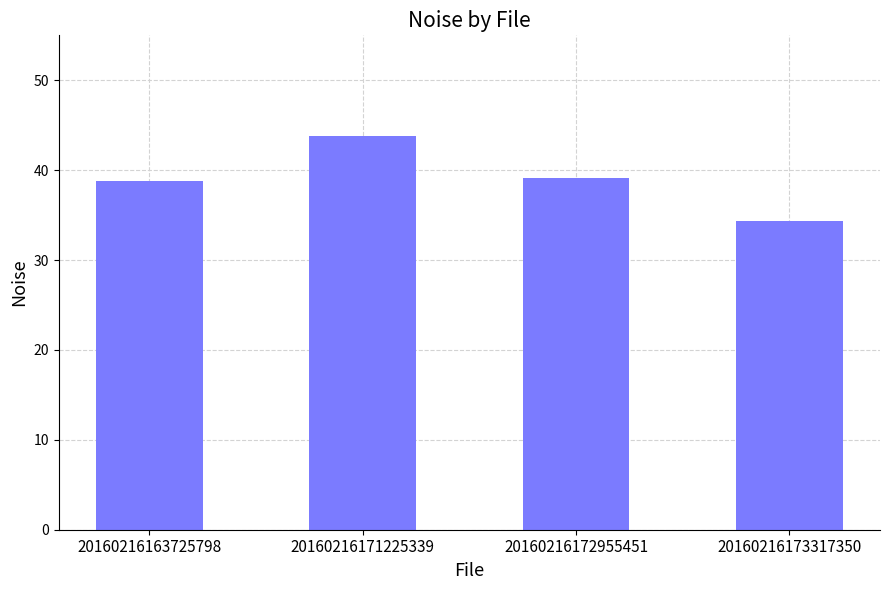

What is the approximate value at 20160216172955451?

39.2